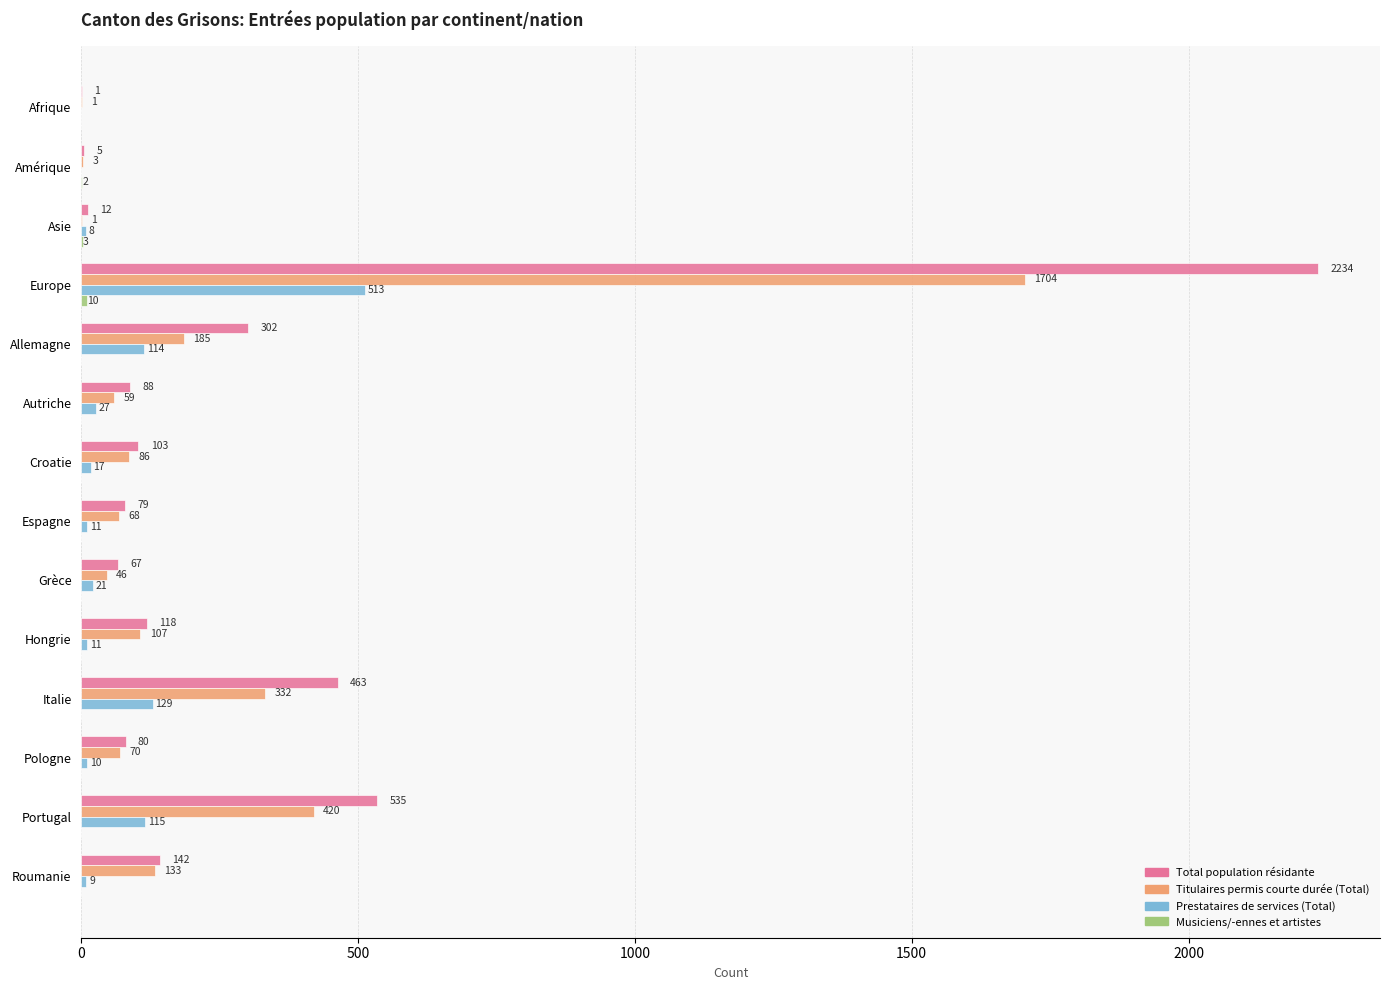

What value does the Titulaires permis courte durée (Total) series have at Allemagne?

185